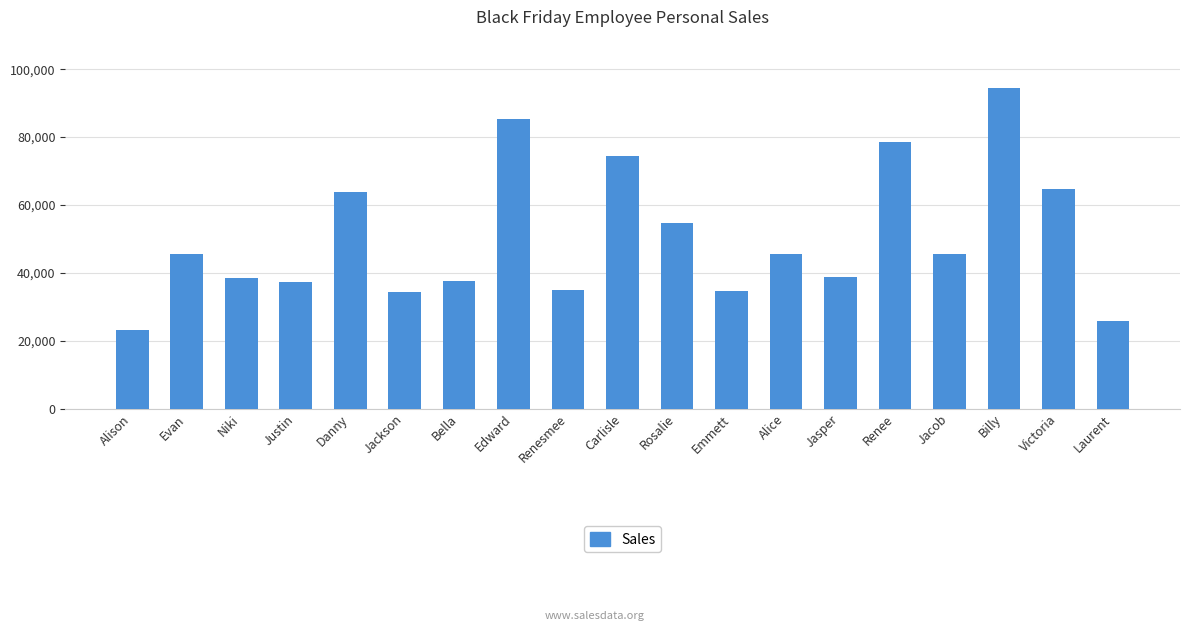

What is the label of the 16th bar from the right?

Justin